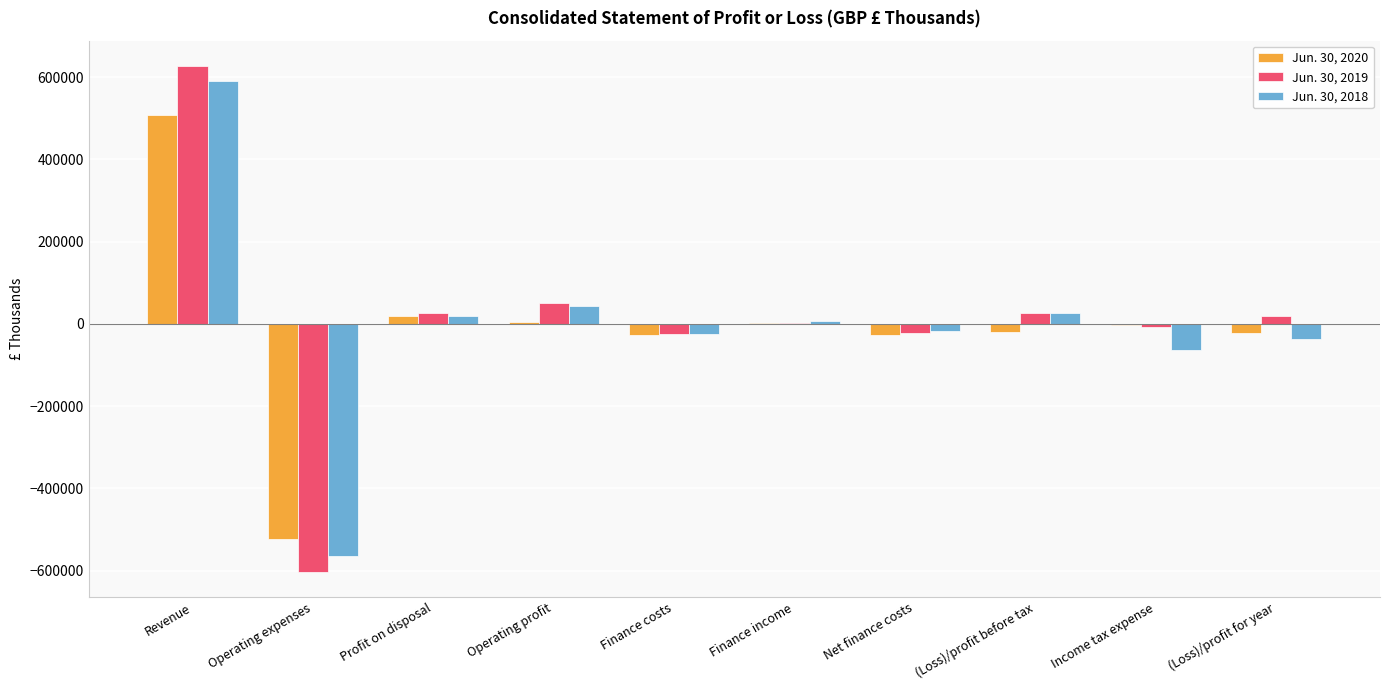

At which category is the sum across all series the highest?

Revenue